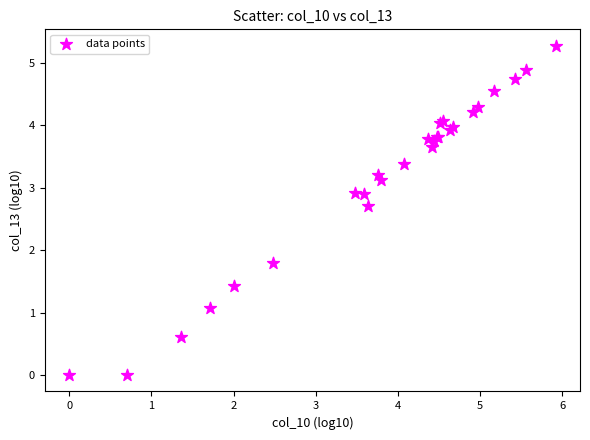

What Y value in the scatter plot is closest to 2?

1.8